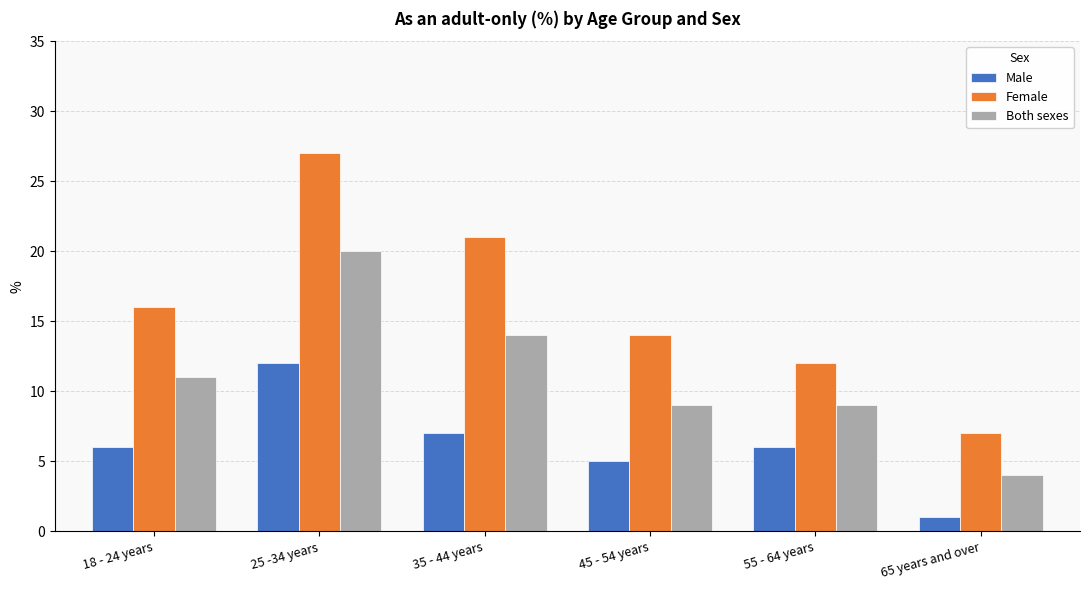

Which series changed the most between 25 -34 years and 55 - 64 years?

Female